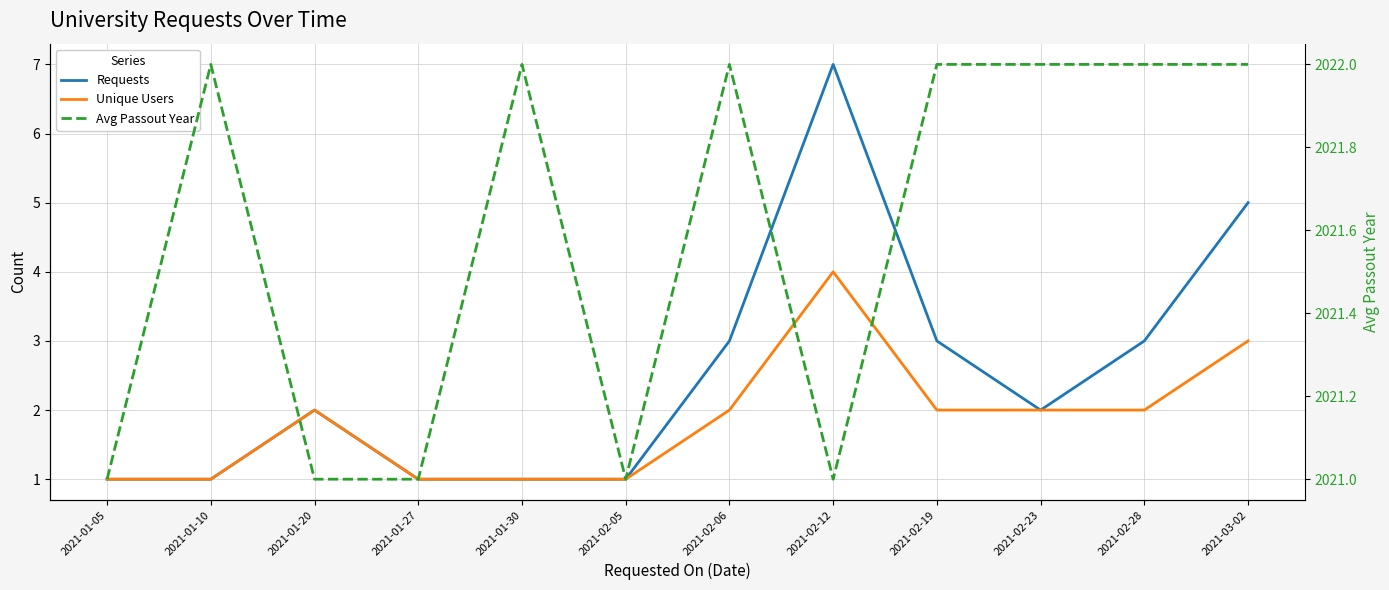

What is the highest value of the Requests series?

7